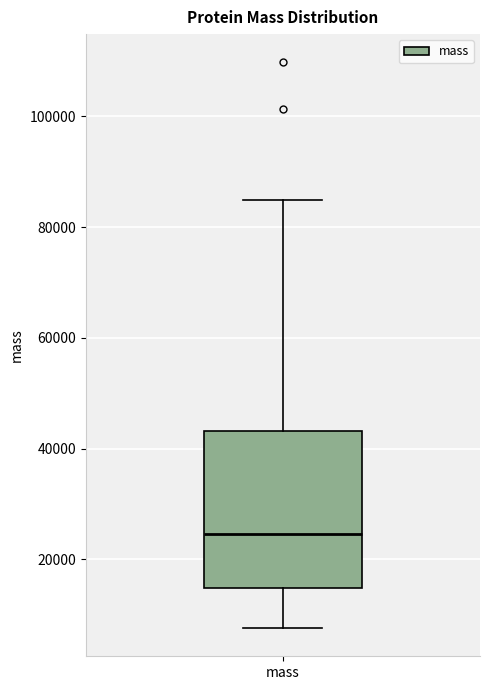

Transcribe this box plot: give where the median line is, the range the box spans, and where the two whiskers end, as read against the y-axis. The values are not printed on the chart, so give them approximately, as read against the axis.

median 24000, box 14000 to 44000, whiskers 8000 to 84000